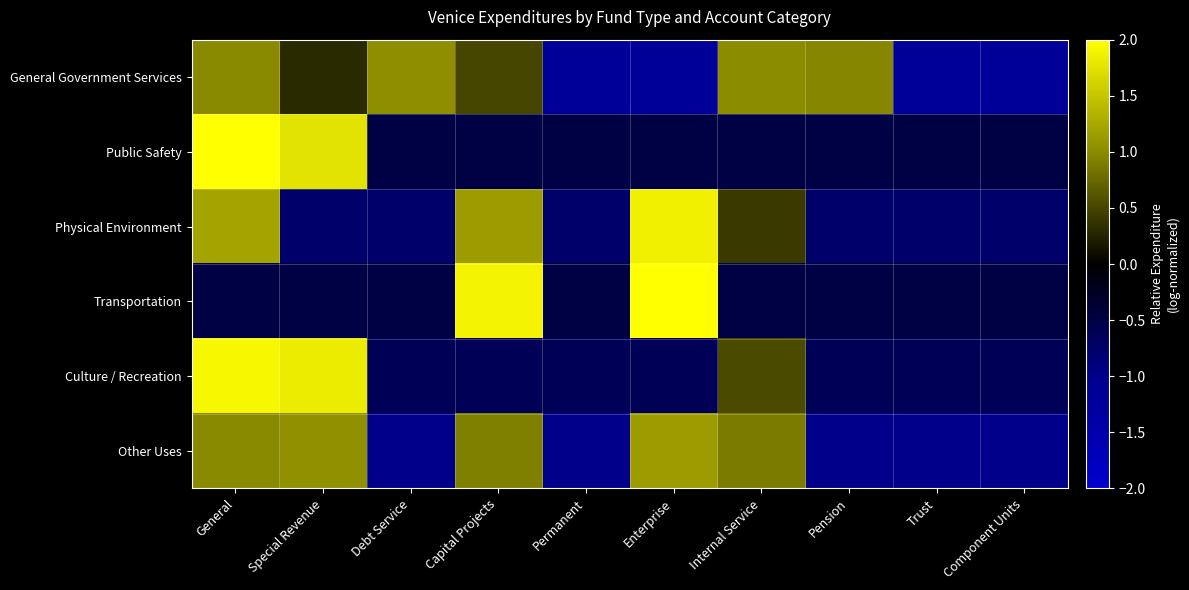

Which label corresponds to the largest value in the chart?

General